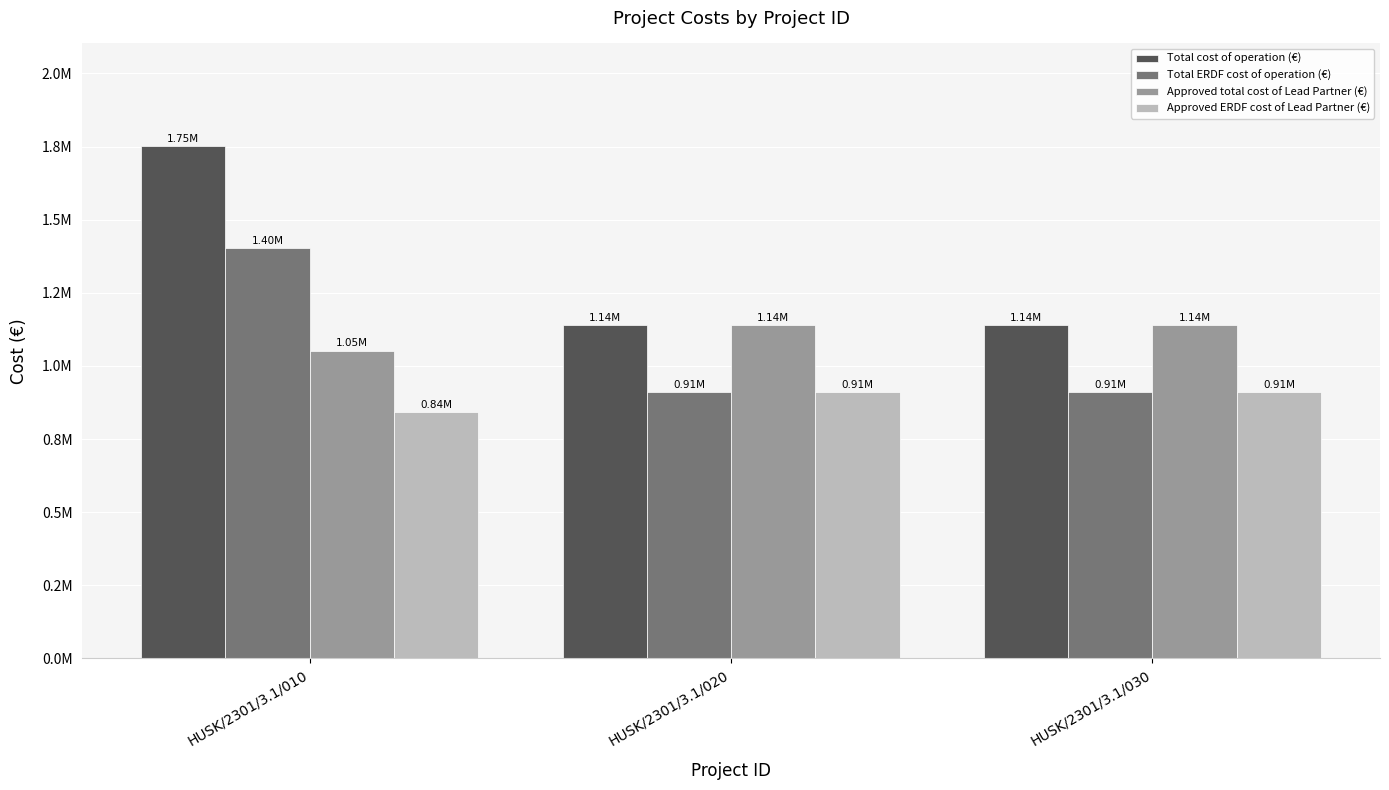

Reading right to left, extract all data points from this chart.

Total cost of operation (€): 1139018.6	1139018.7	1752267.5
Total ERDF cost of operation (€): 911214.9	911214.9	1401838.0
Approved total cost of Lead Partner (€): 1139018.6	1139018.7	1052409.5
Approved ERDF cost of Lead Partner (€): 911214.9	911214.9	841927.6